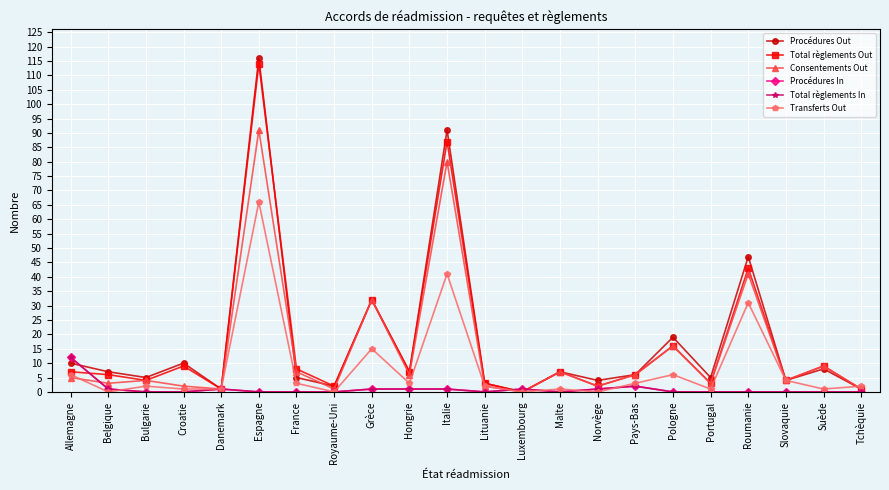

Is it true that Total règlements Out equals 1 at Norvège?

False